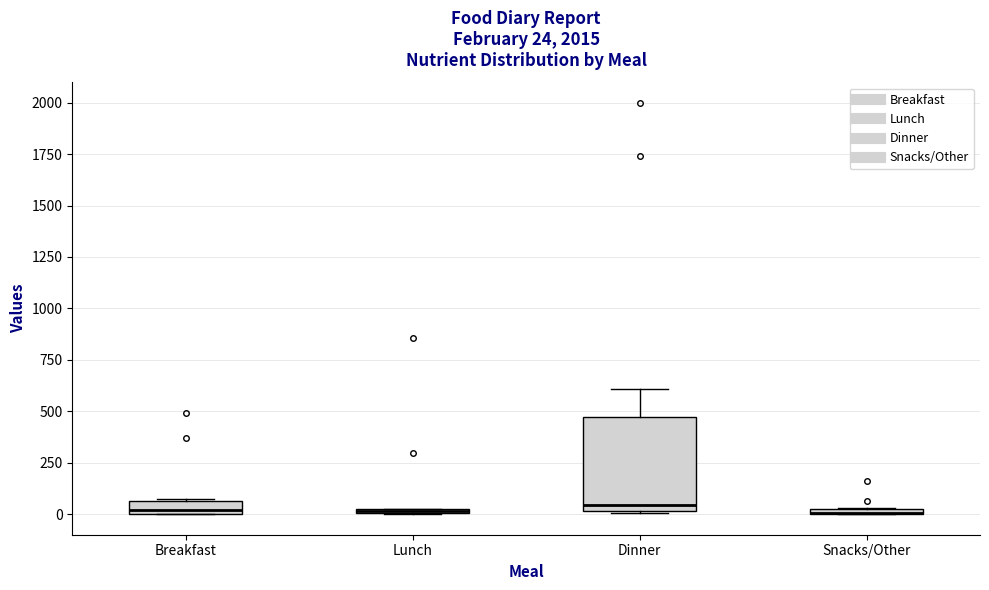

Which box is the tallest, from its lower edge to its upper edge?

Dinner